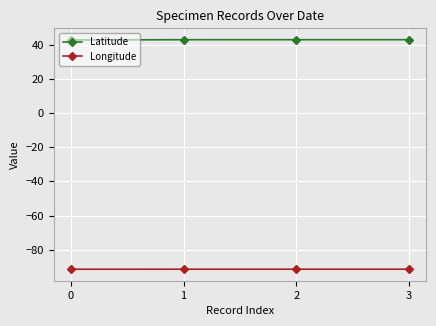

Is it true that Longitude equals -37.9 at 3?

False